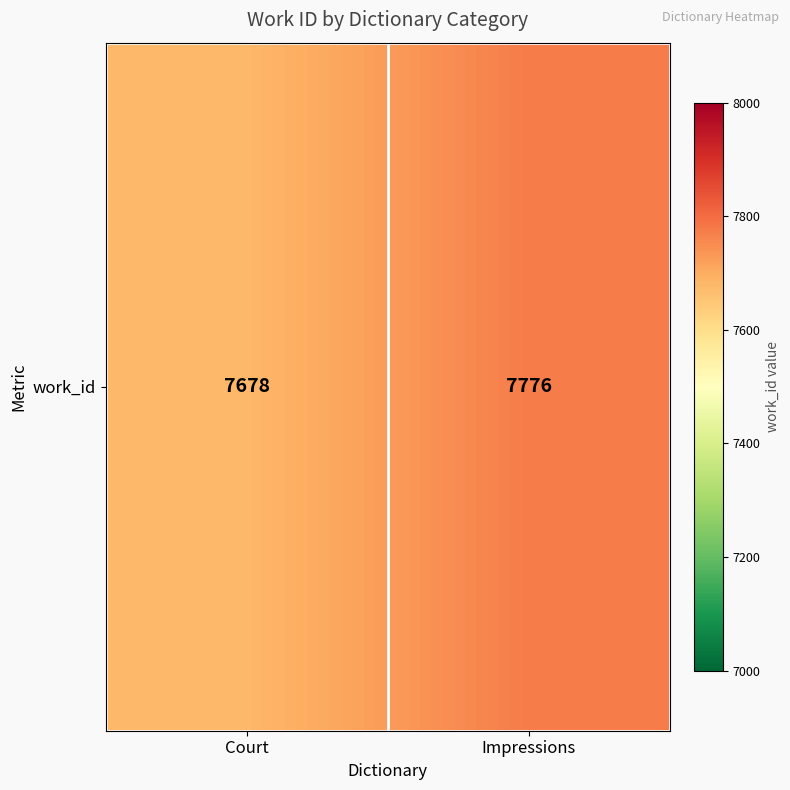

What is the minimum value shown in the chart?

7678